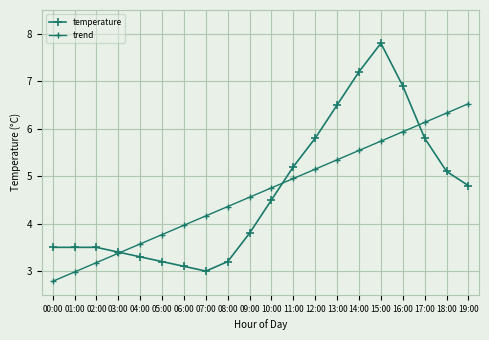

At which category does temperature reach its first local valley?

07:00